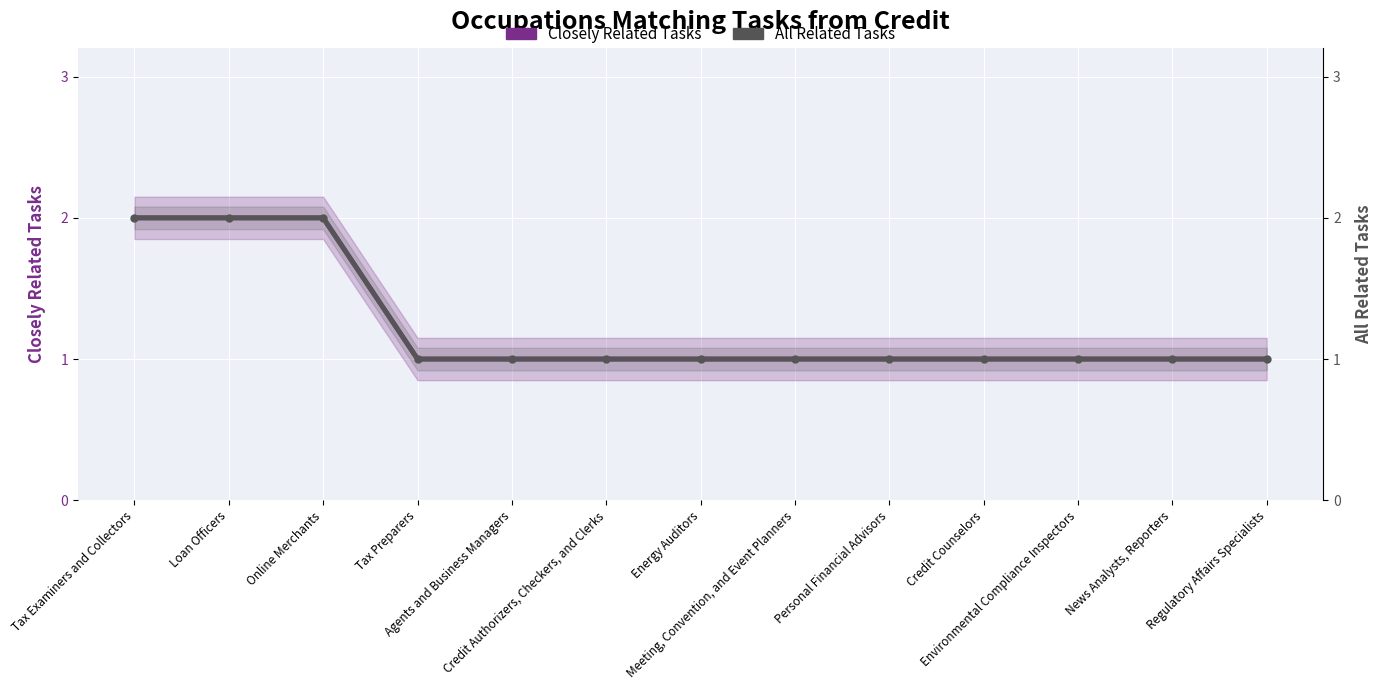

Which has a higher value, Credit Authorizers, Checkers, and Clerks or Loan Officers?

Loan Officers